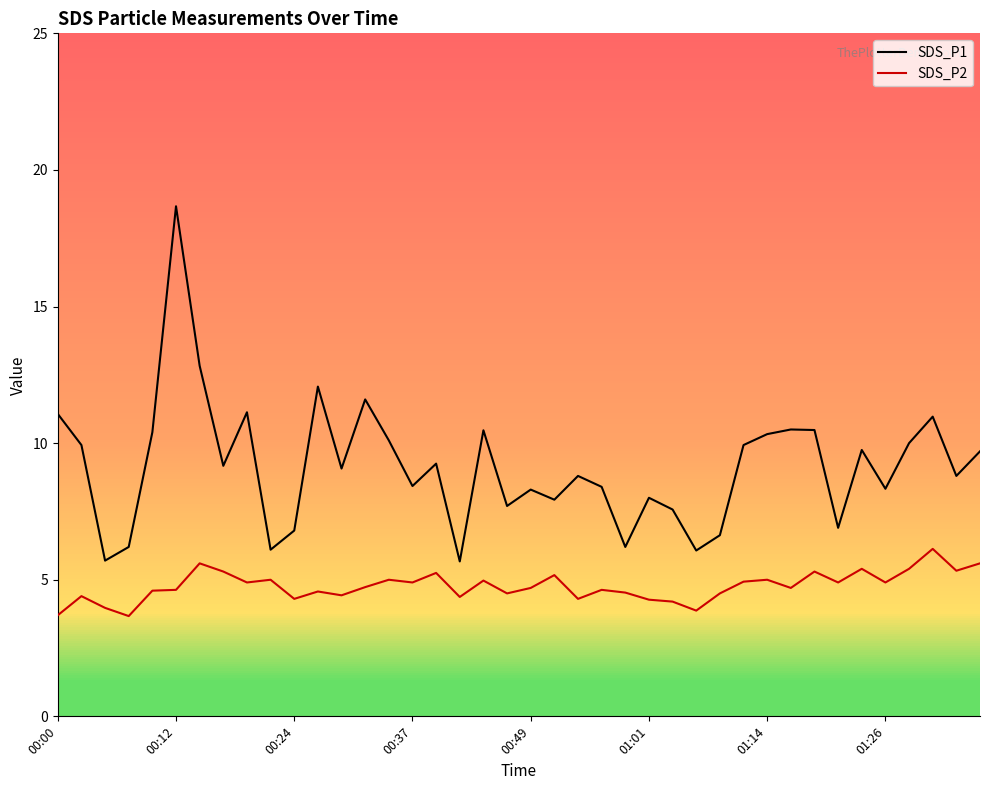

True or false: SDS_P1 and SDS_P2 cross at least once.

False